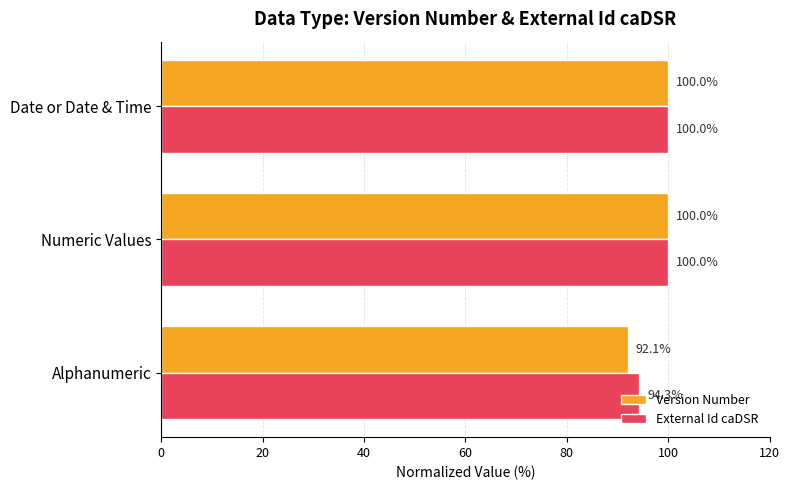

The value of External Id caDSR at Numeric Values is 130.5. True or false?

False